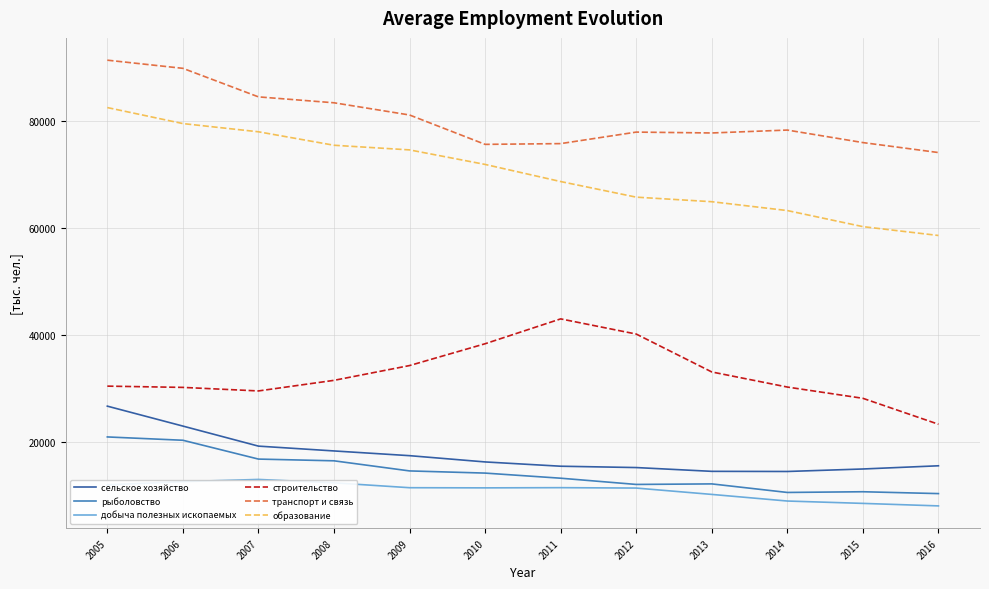

What is the difference between the maximum and minimum values in the строительство series?

19683